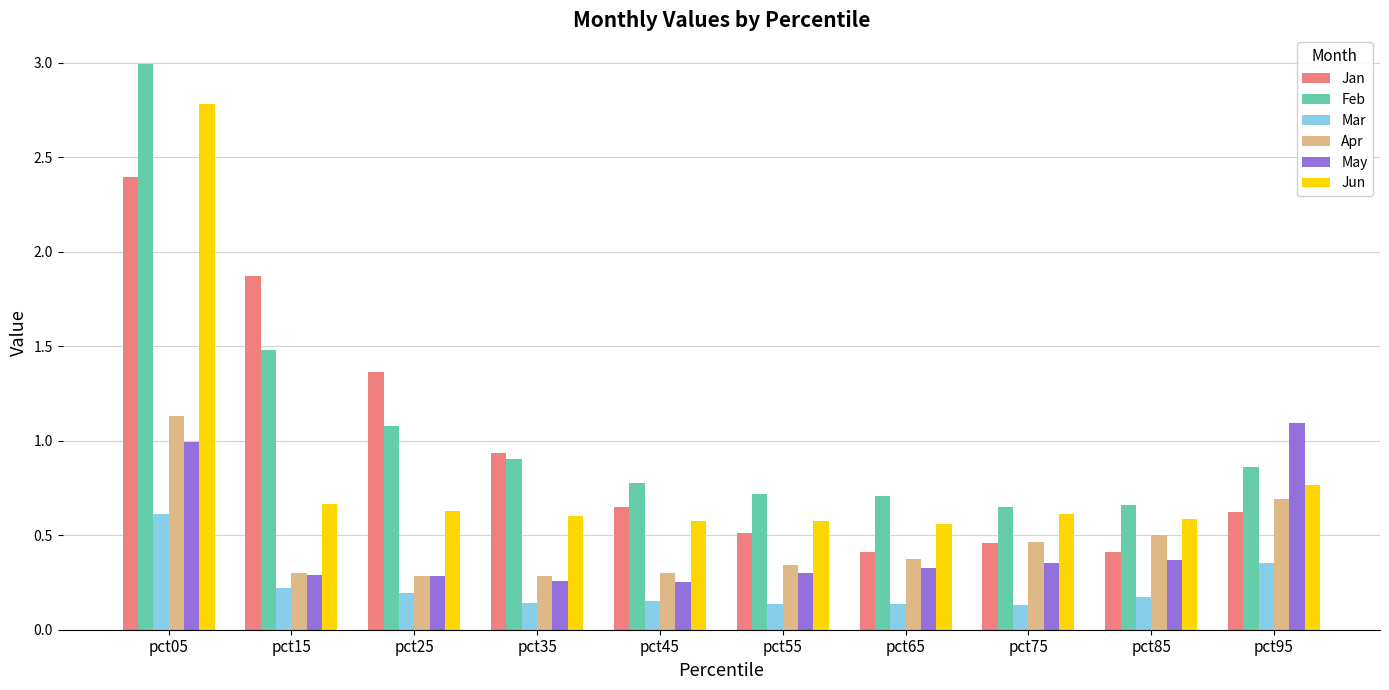

Count the number of data series in this chart.

6